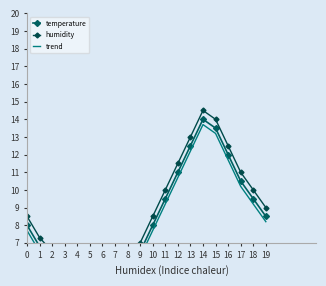

What are all the series names shown in the legend?

temperature, humidity, trend